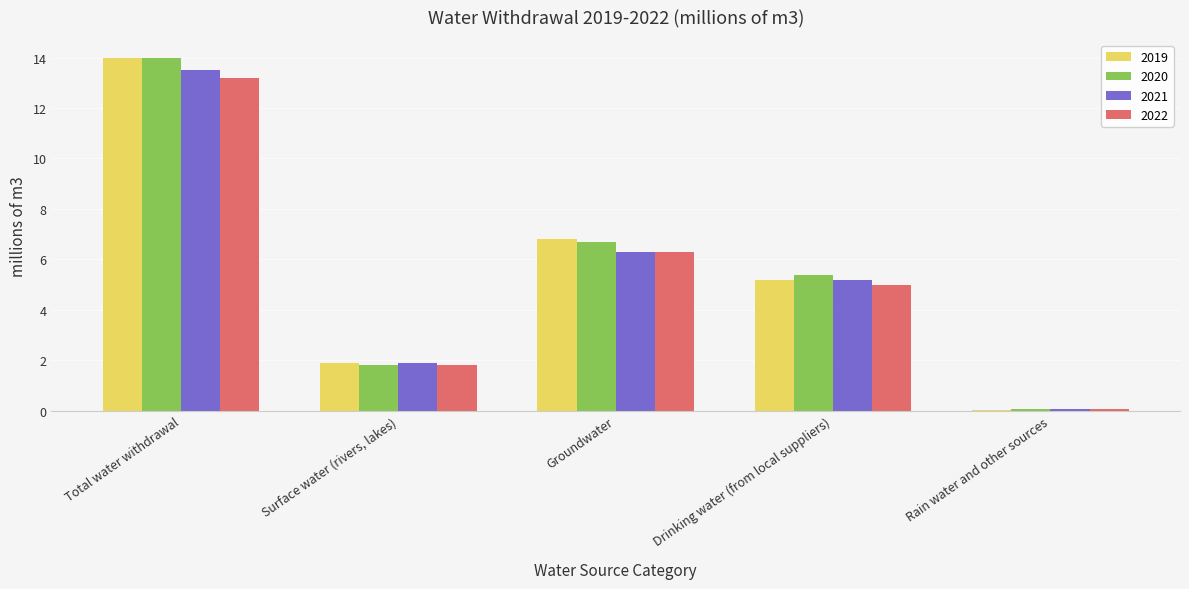

The 2021 series shows 13.5 at Total water withdrawal. True or false?

True